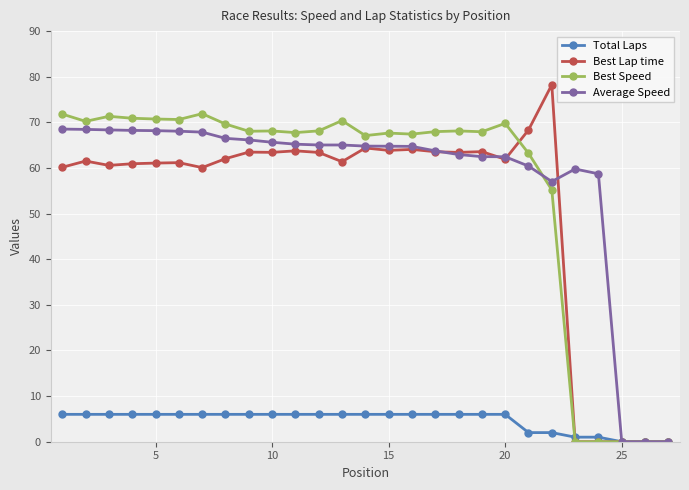

What is the value of the Average Speed point at the 9th from the left?

66.1